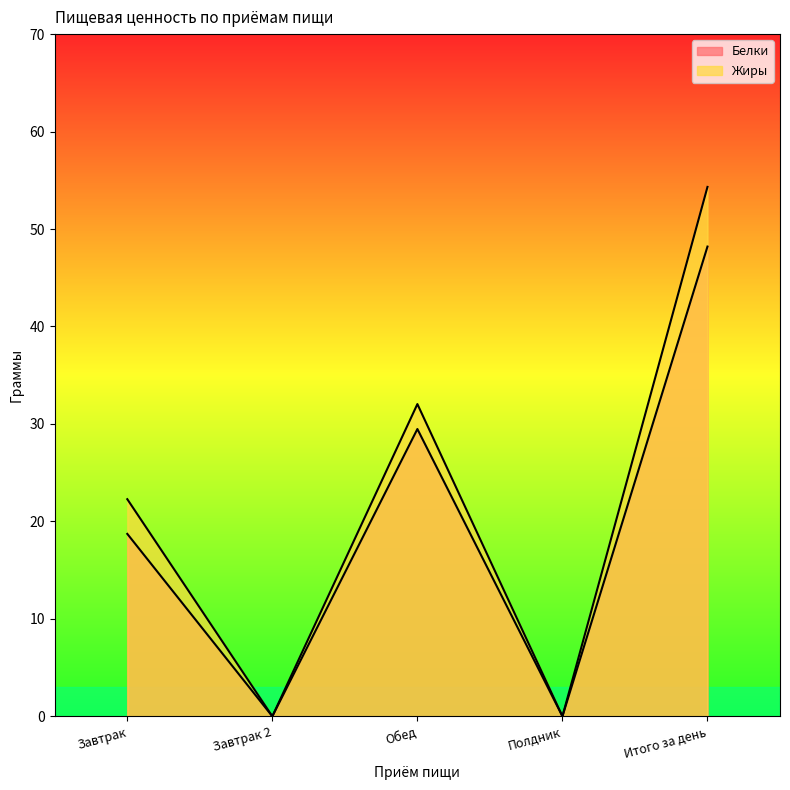

List the labels in order of Белки value, smallest first.

Завтрак 2, Полдник, Завтрак, Обед, Итого за день